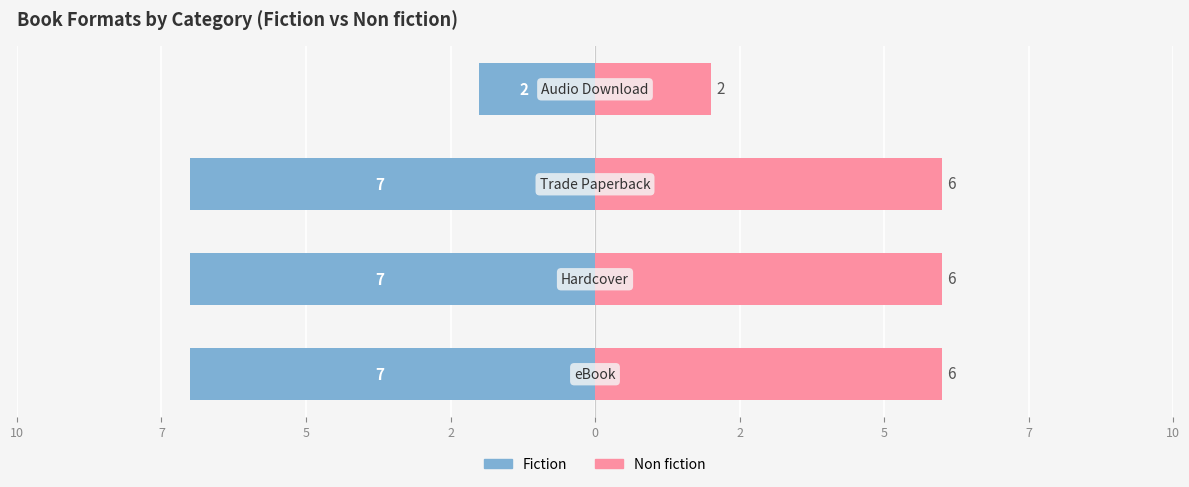

Is it true that Fiction equals -2 at 2?

True